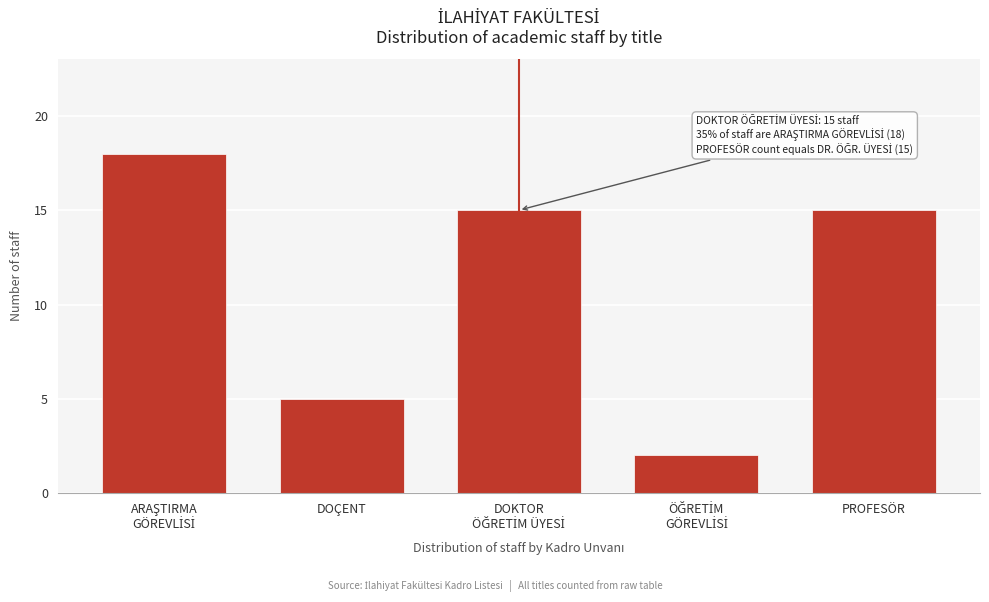

Reading right to left, extract all data points from this chart.

15	2	15	5	18